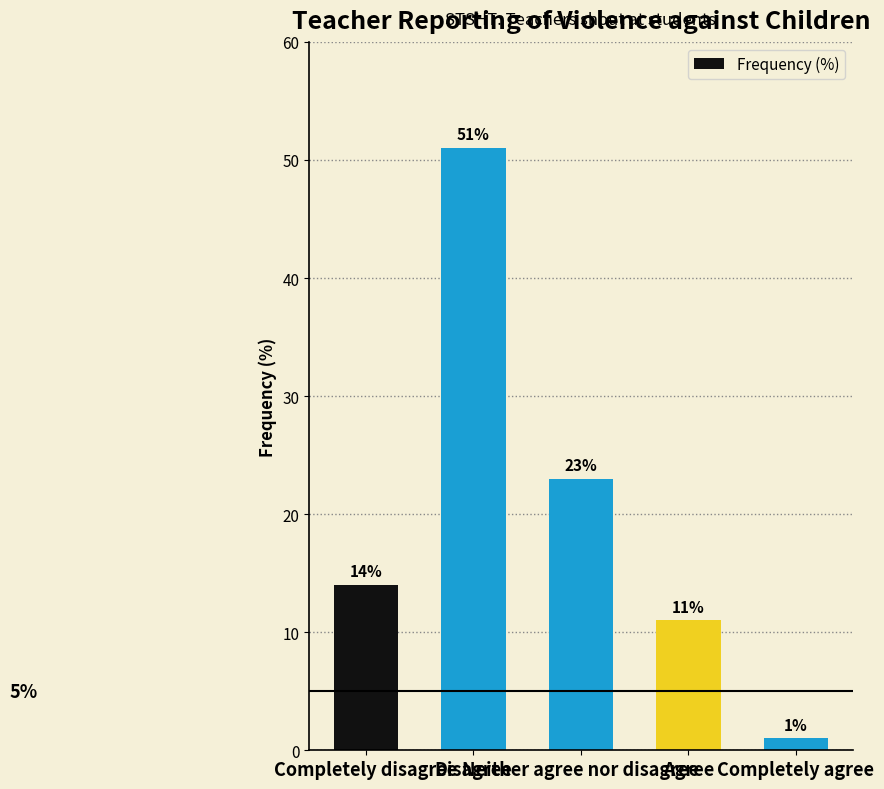

Rank the categories by value from highest to lowest.

Disagree, Neither agree nor disagree, Completely disagree, Agree, Completely agree